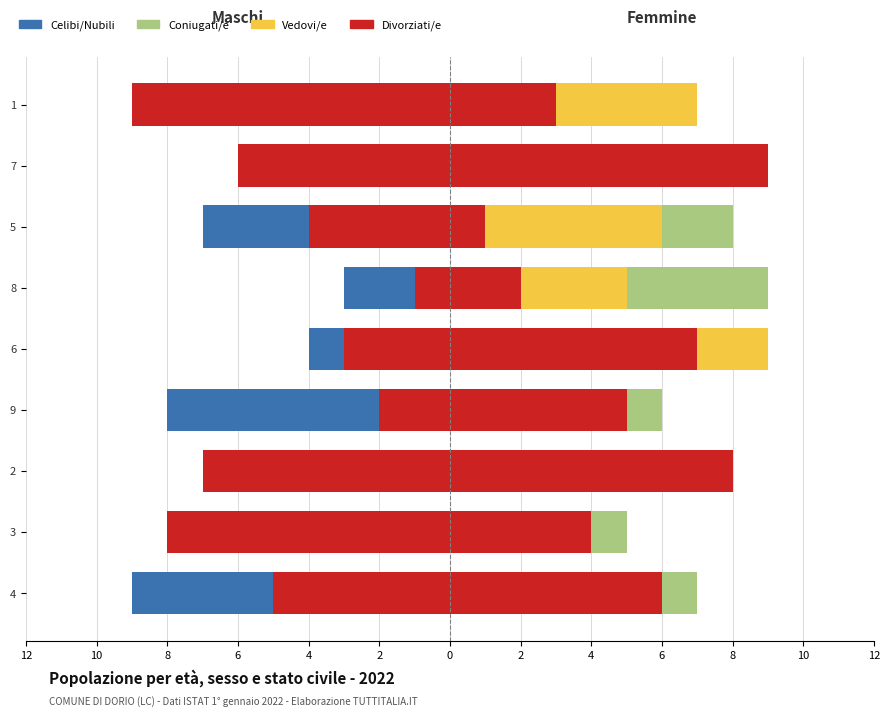

How many bars are there in each group?

4